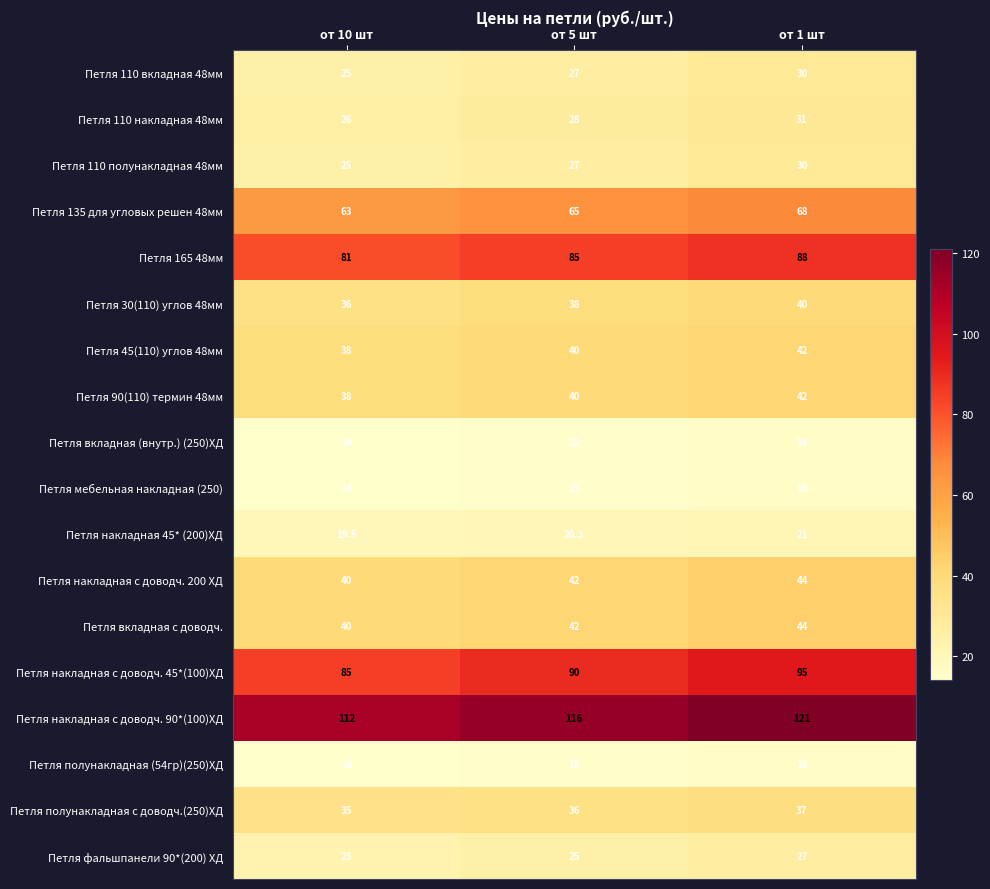

What is the total value across all series at от 10 шт?

728.5